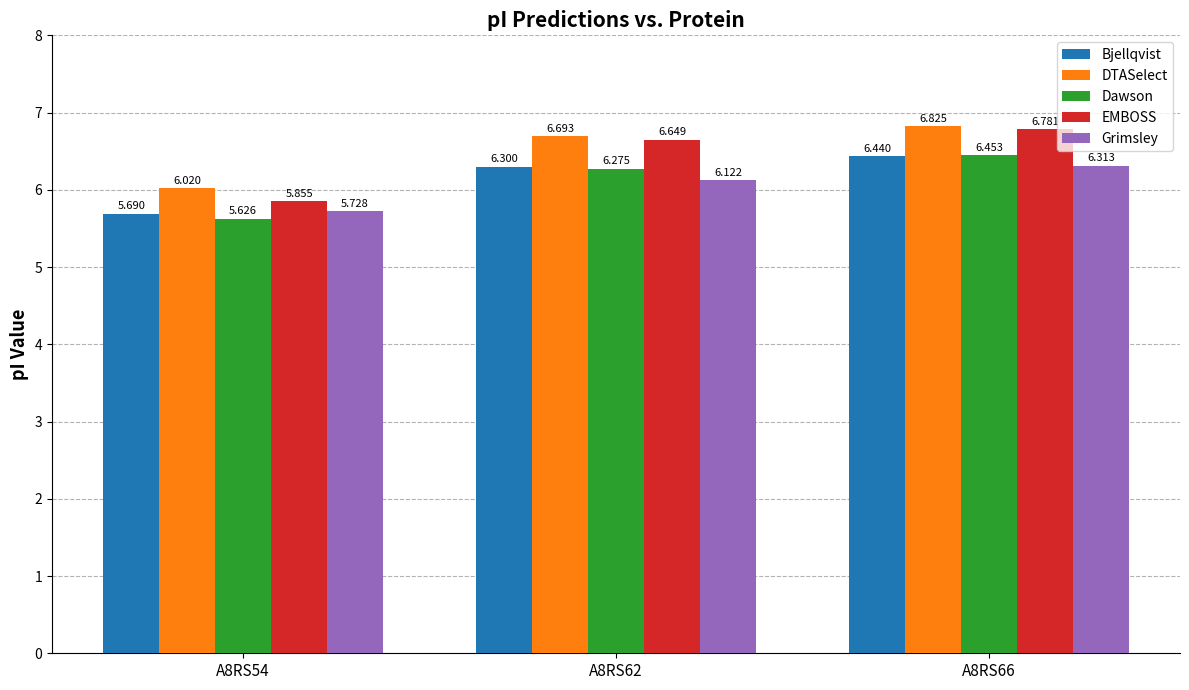

How many series are shown in this chart?

5